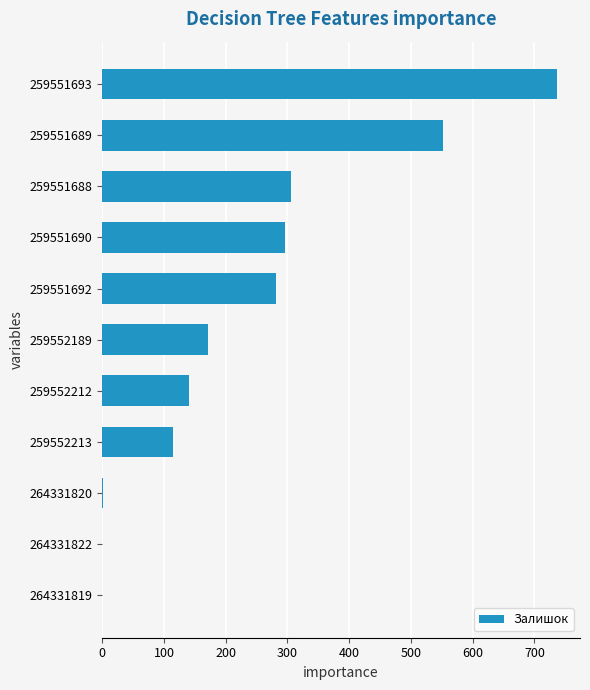

The chart shows a value of 737 at 259551693. True or false?

True